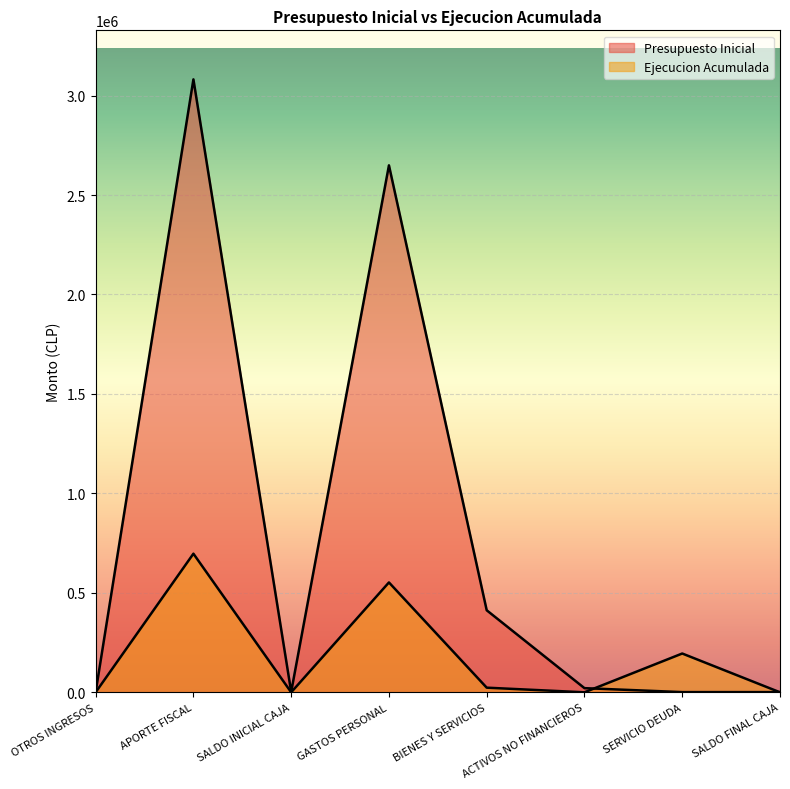

What is the label of the 6th point from the right?

SALDO INICIAL CAJA